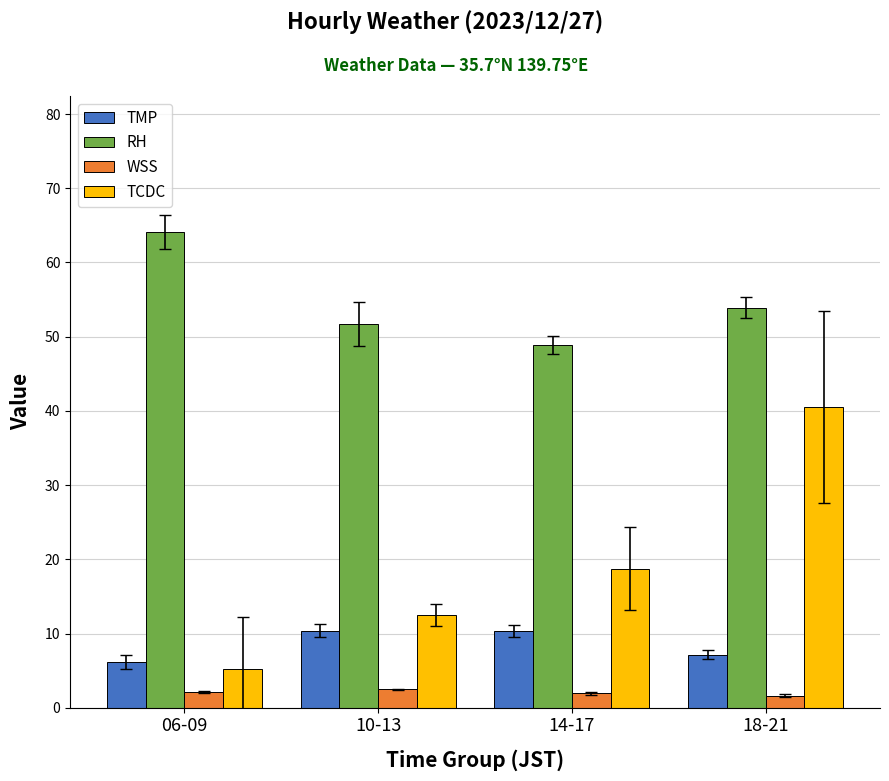

What is the label of the 2nd bar from the left?

10-13